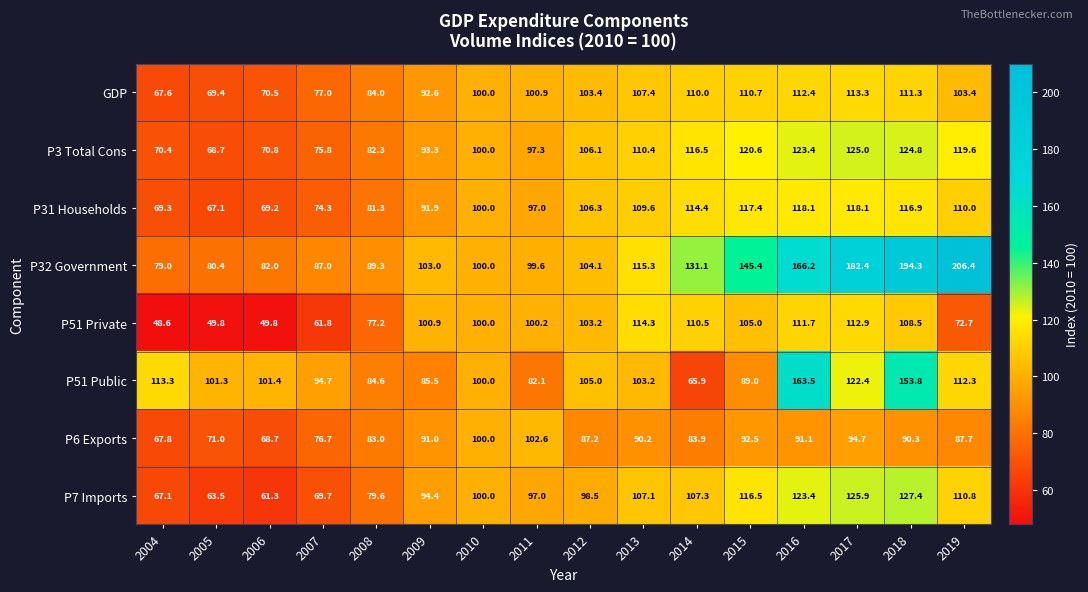

What is the minimum value shown in the chart?

48.6